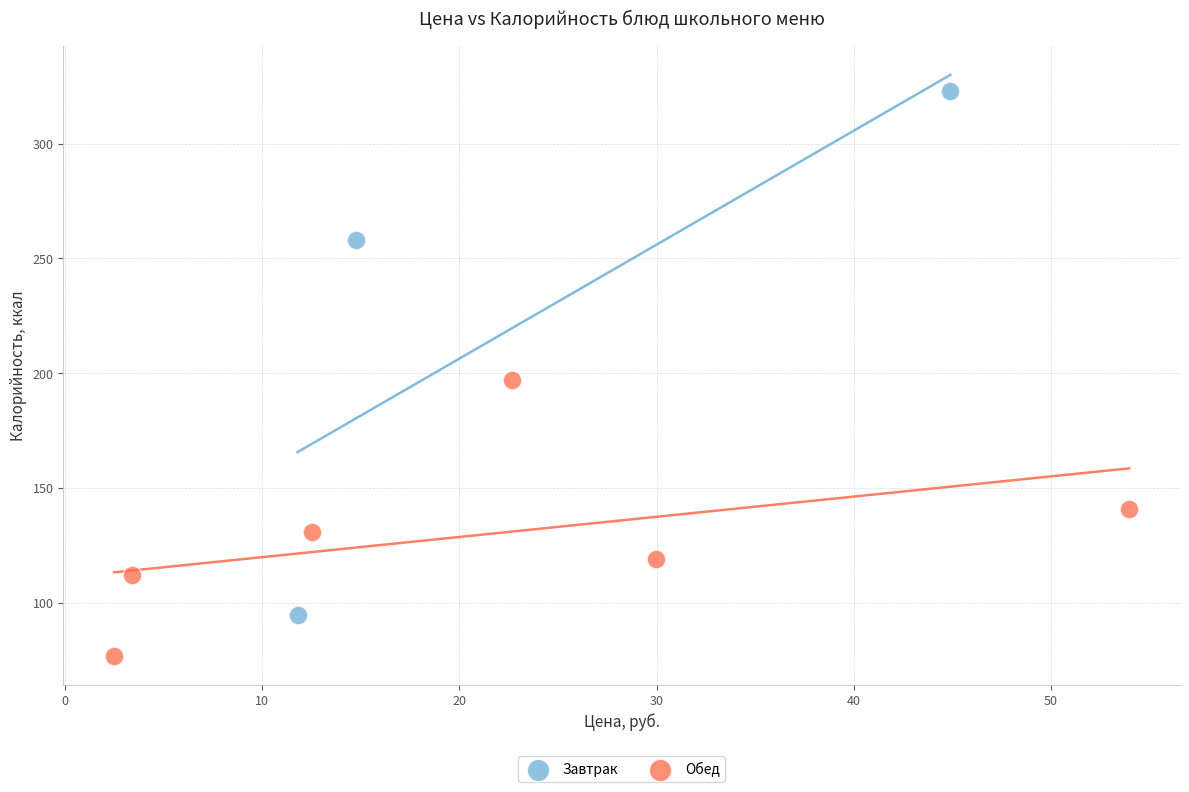

What are all the series names shown in the legend?

Завтрак, Обед